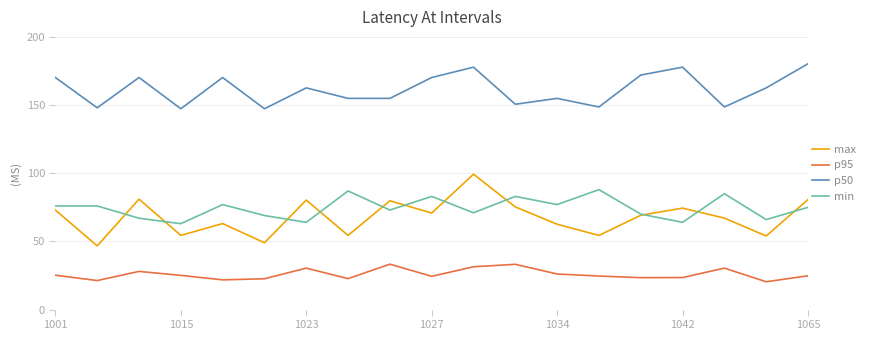

What is the highest value of the max series?

99.3